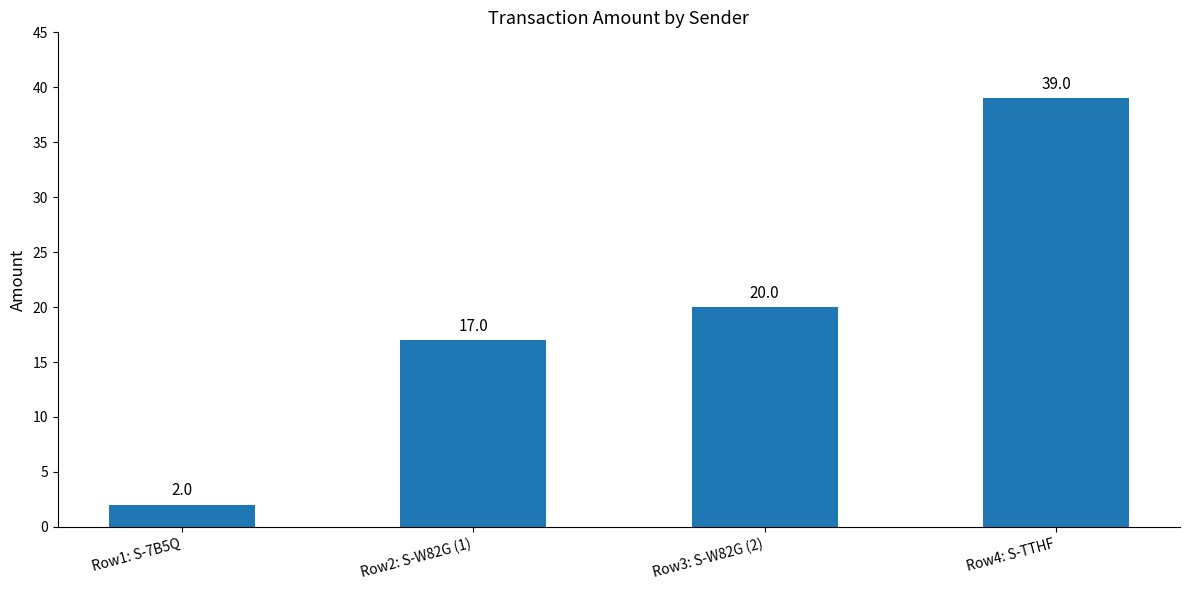

The value at Row1: S-7B5Q is 2. True or false?

True